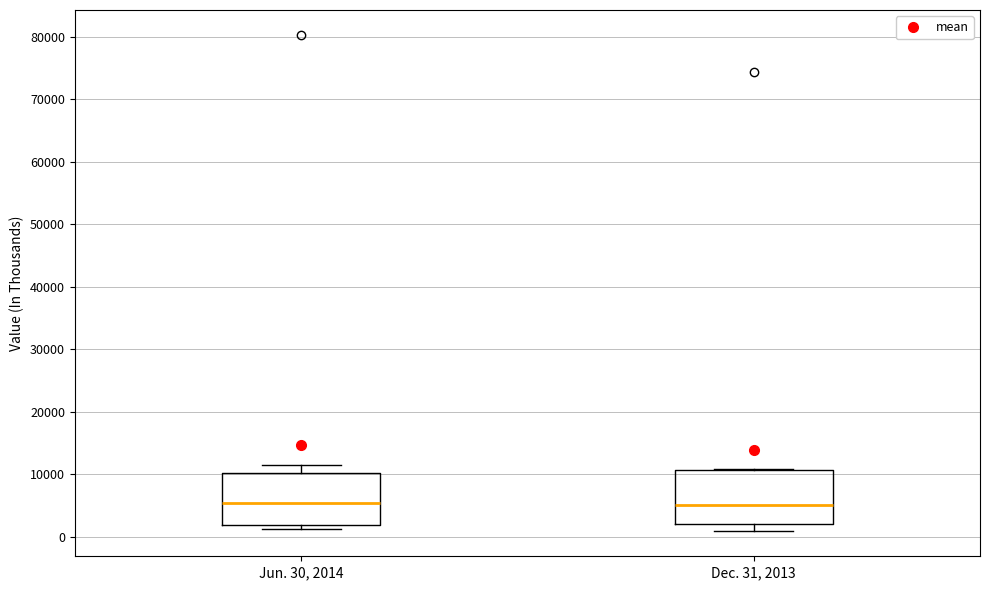

Reading left to right, transcribe this box plot: for each box, give where its median line is, the range the box spans, and where its two whiskers end, as read against the y-axis. The values are not printed on the chart, so give them approximately, as read against the axis.

Jun. 30, 2014: median 5000, box 2000 to 10000, whiskers 1000 to 11000
Dec. 31, 2013: median 5000, box 2000 to 11000, whiskers 1000 to 11000